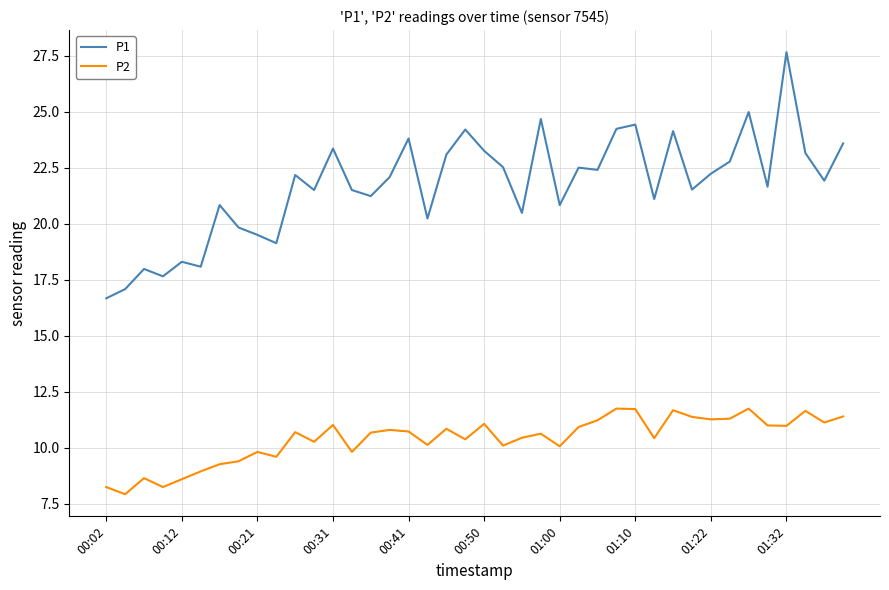

True or false: P1 and P2 cross at least once.

False